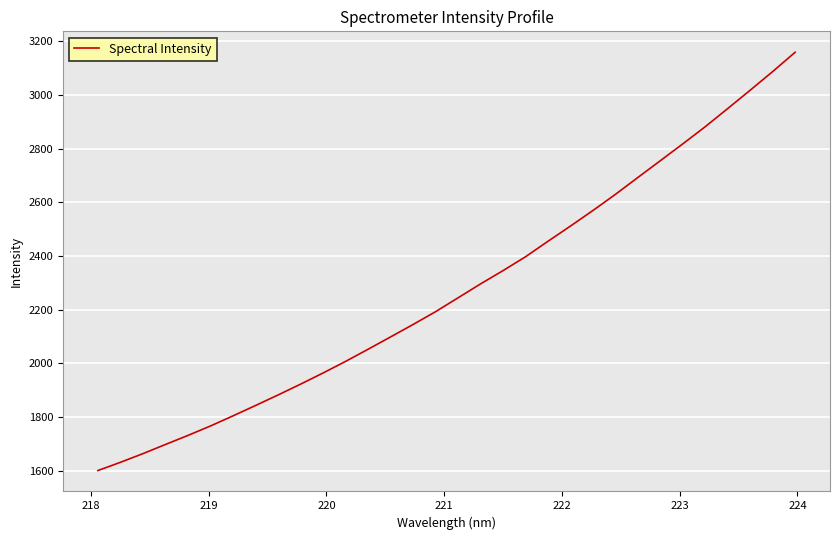

What is the minimum value shown in the chart?

1600.2